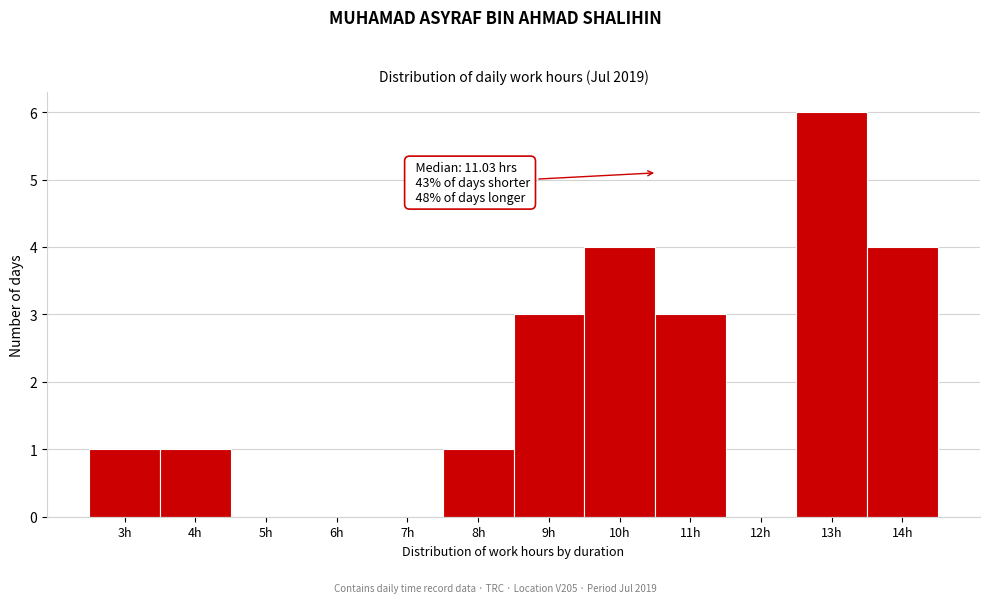

Reading left to right, what are all the values shown in this chart?

3h=1	4h=1	5h=0	6h=0	7h=0	8h=1	9h=3	10h=4	11h=3	12h=0	13h=6	14h=4